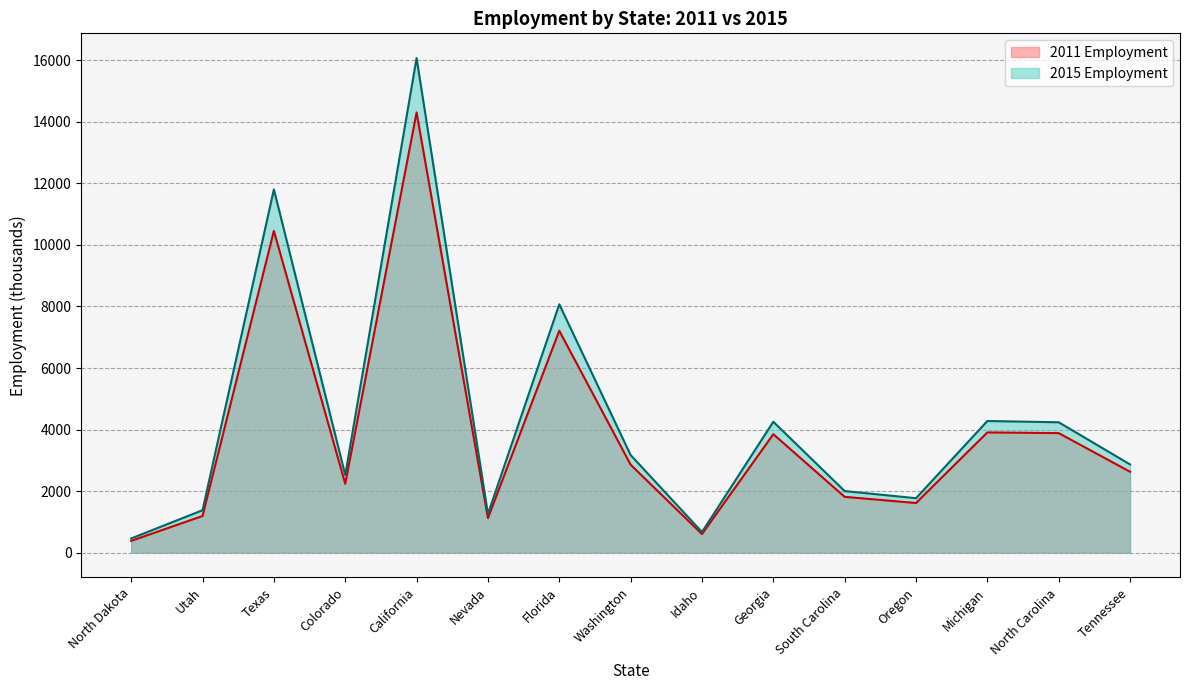

The value of 2015 Employment at Colorado is 2525.6. True or false?

True